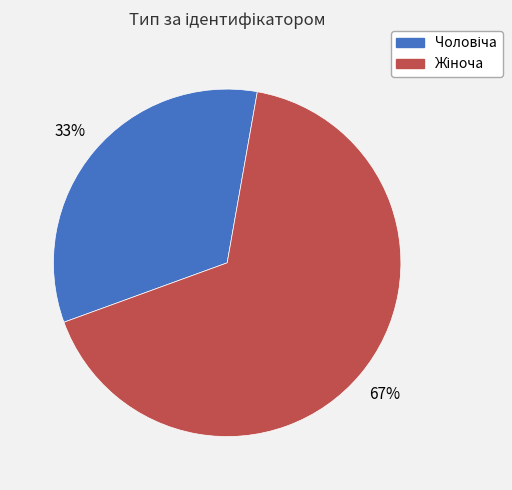

To the nearest percent, what is the average slice percentage?

50%